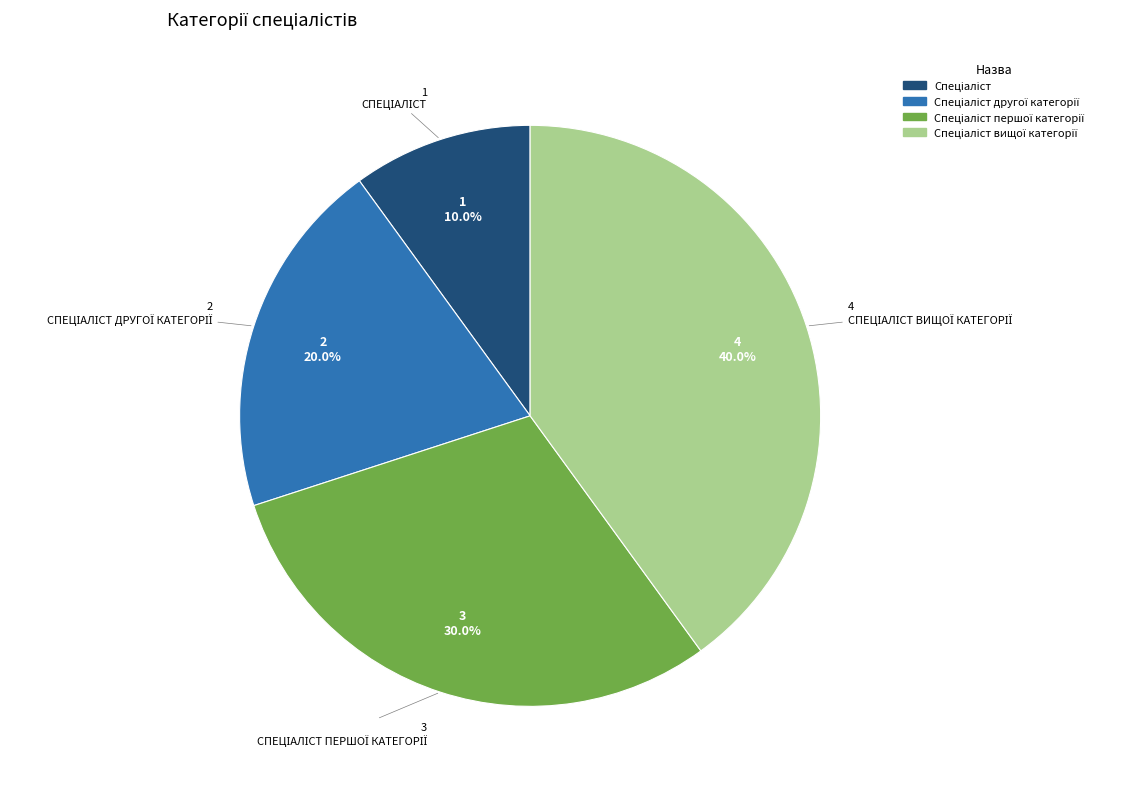

To the nearest percent, what is the average slice percentage?

25%